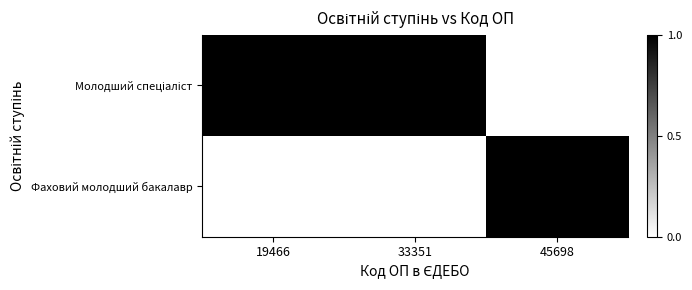

Between 45698 and 33351, which is larger?

33351